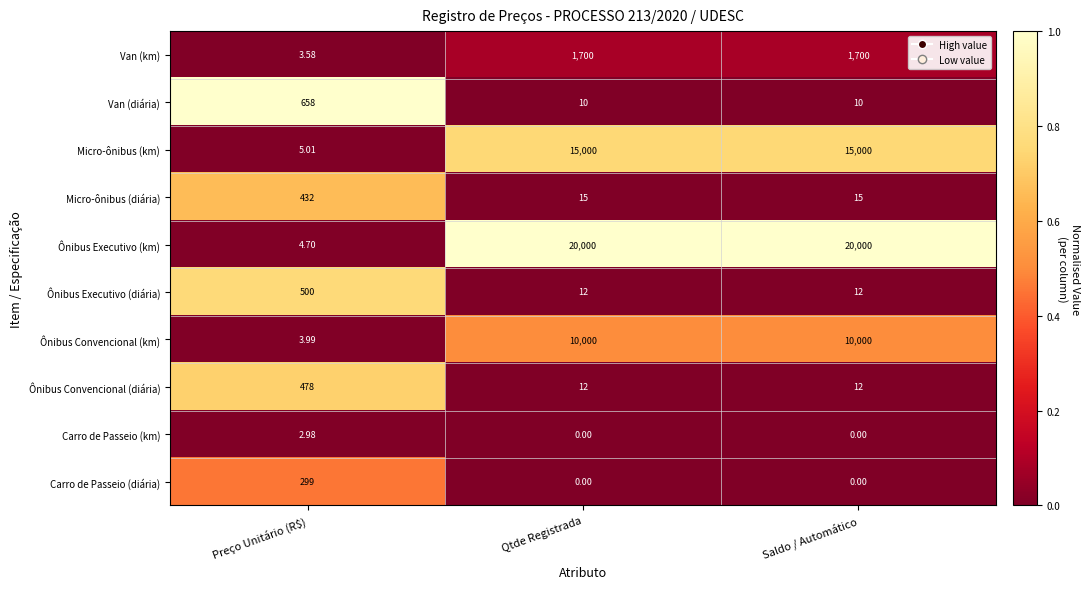

Which series has the largest range (max minus min)?

Ônibus Executivo (km)